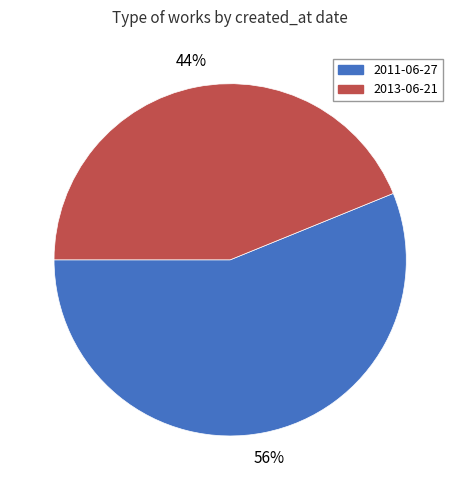

Which slice is the smallest?

2013-06-21